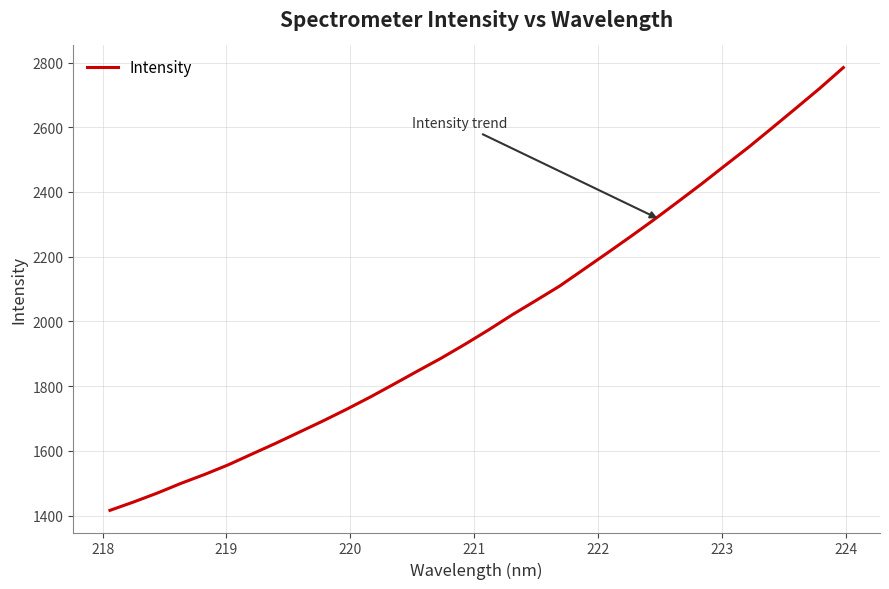

What is the minimum value shown in the chart?

1416.1